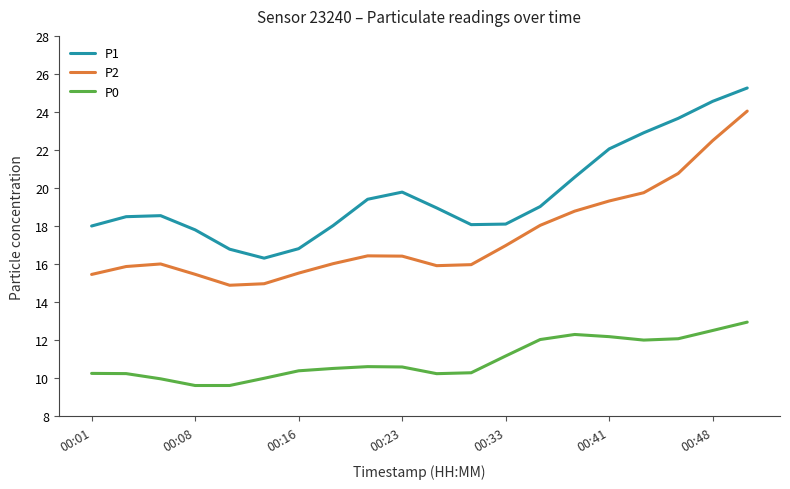

What is the maximum value shown in the chart?

25.3